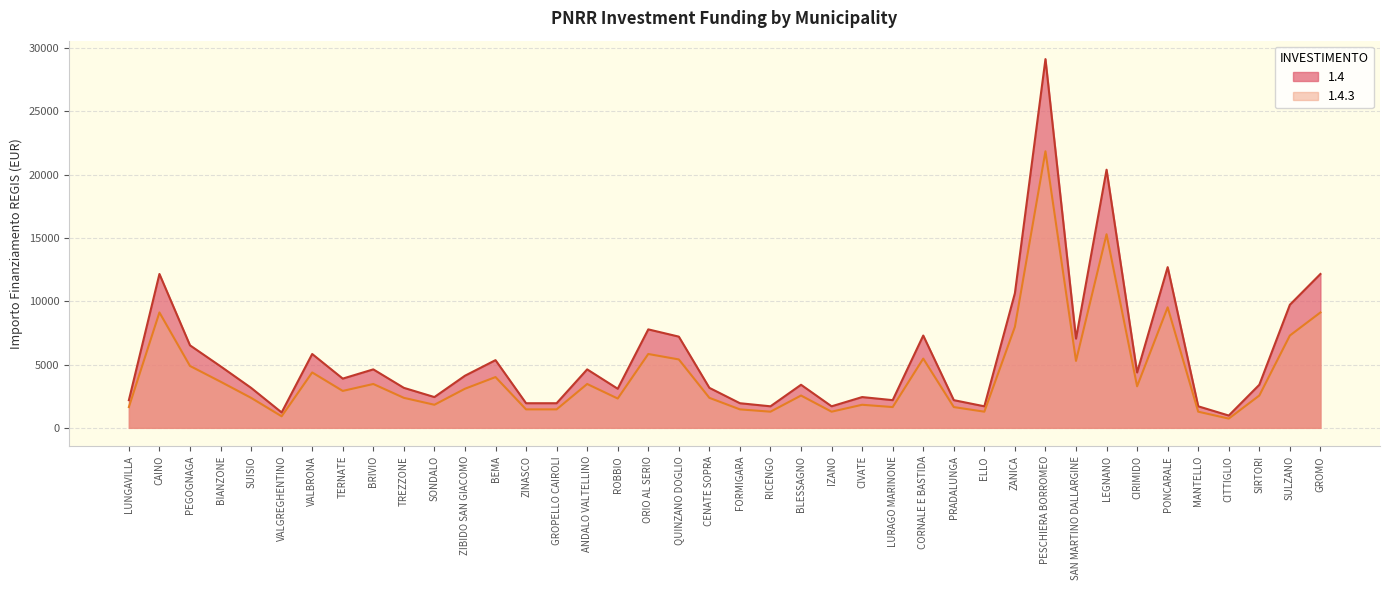

At TERNATE, list the series in order from smallest to largest.

1.4.3, 1.4